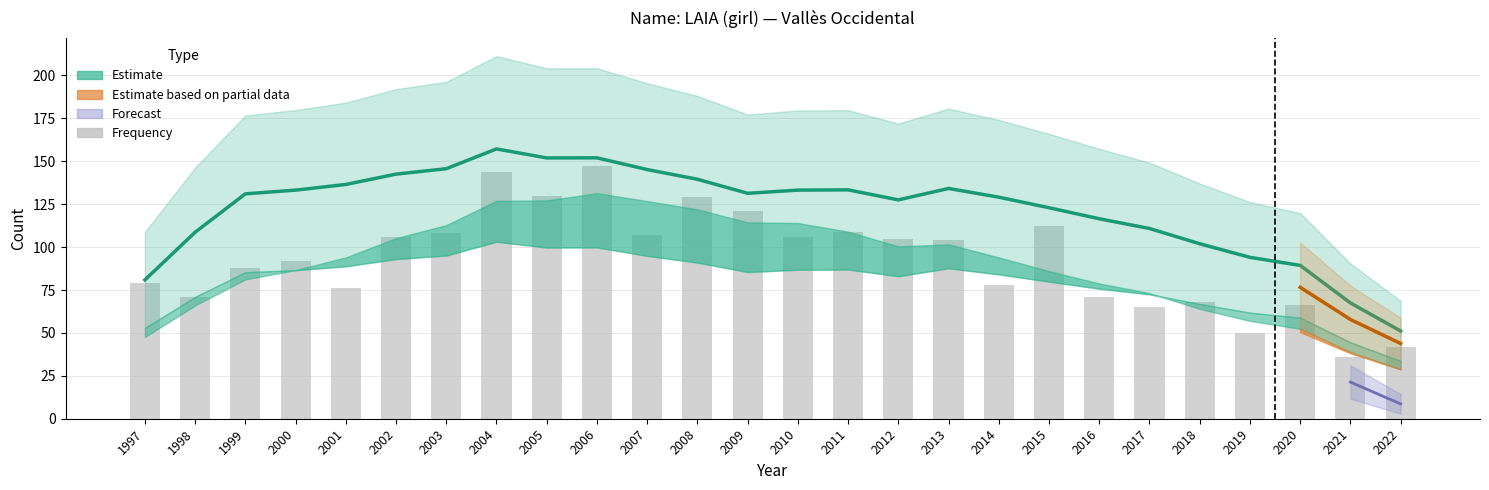

What is the value of the Estimate line bar at the 5th from the left?

136.5